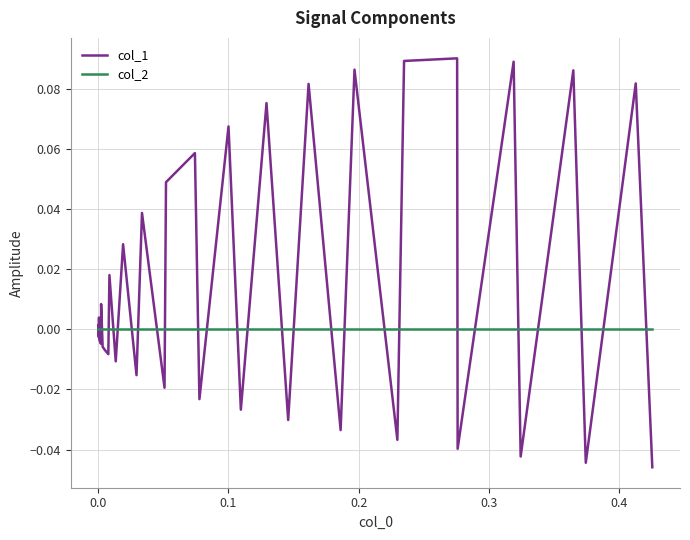

List the series in order of their peak value, lowest first.

col_2, col_1